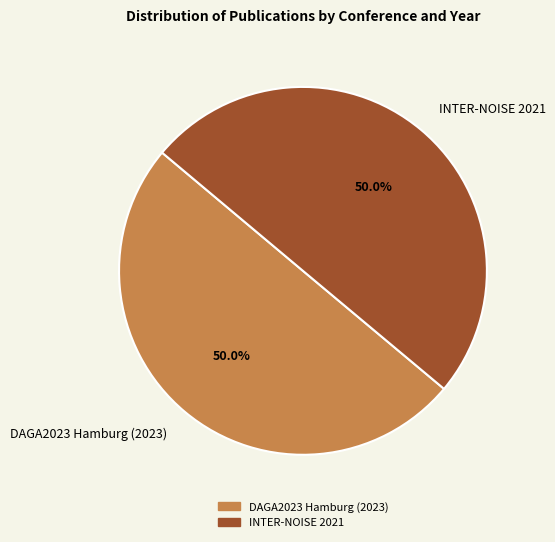

How much of the chart is everything except DAGA2023 Hamburg (2023)?

50.0%